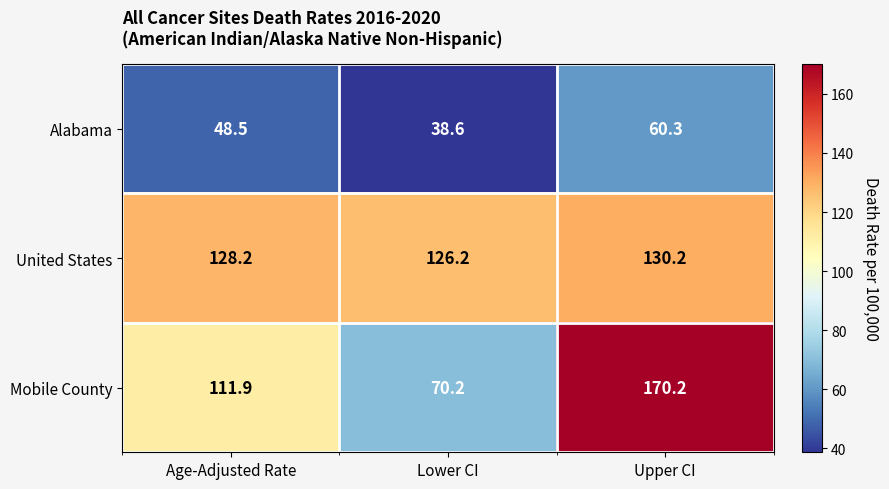

How many values in the Mobile County series exceed 111?

2